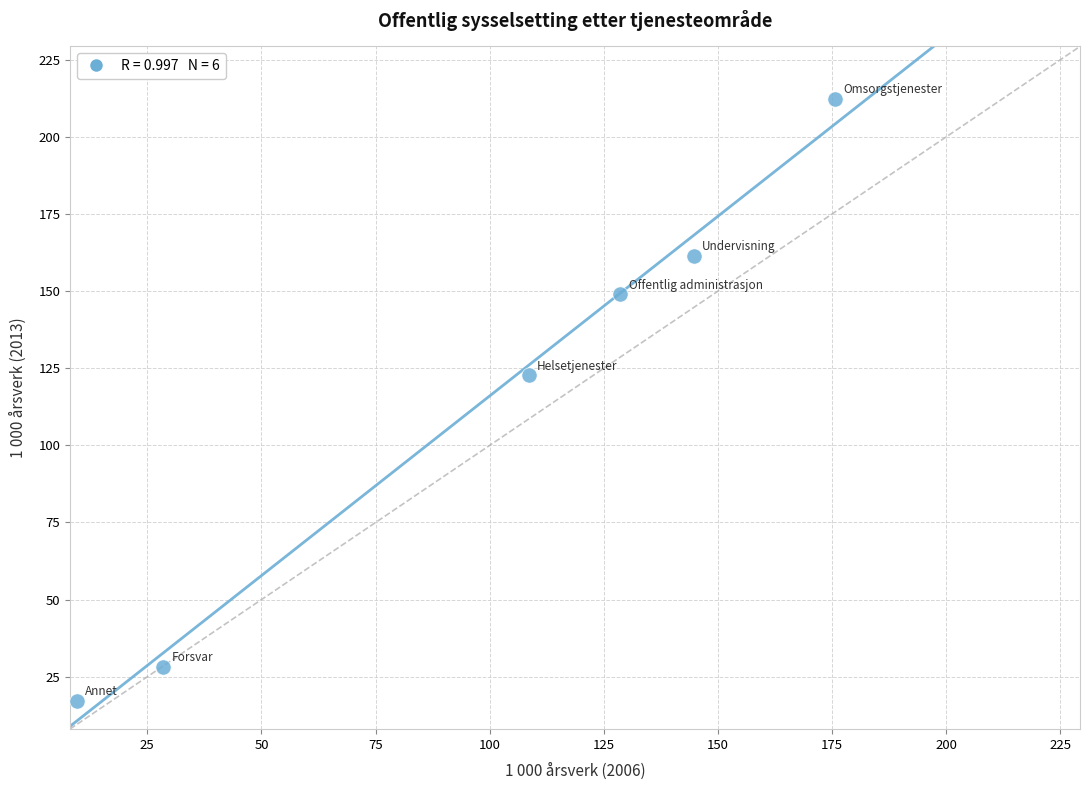

What is the average Y value?

115.1